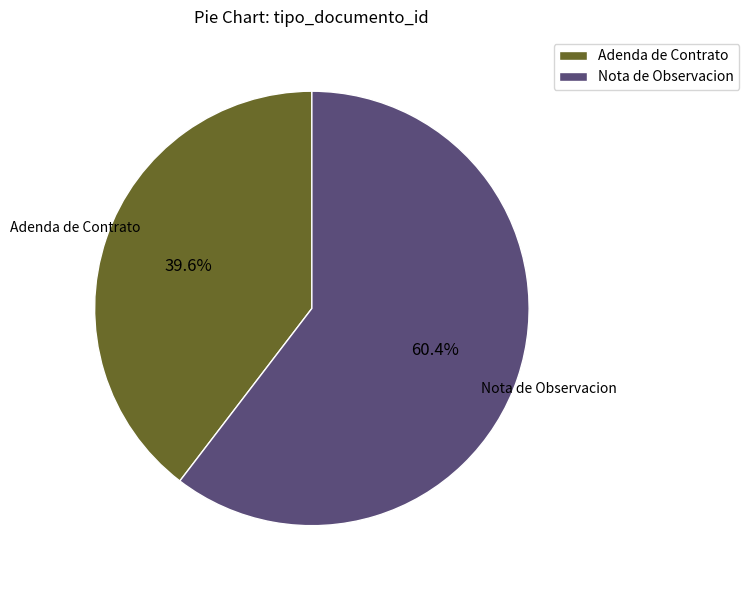

Does any single category account for the majority?

Yes